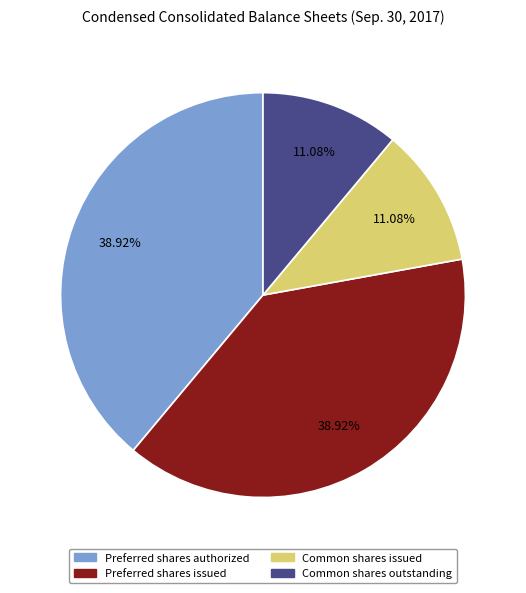

How many slices are in this pie chart?

4